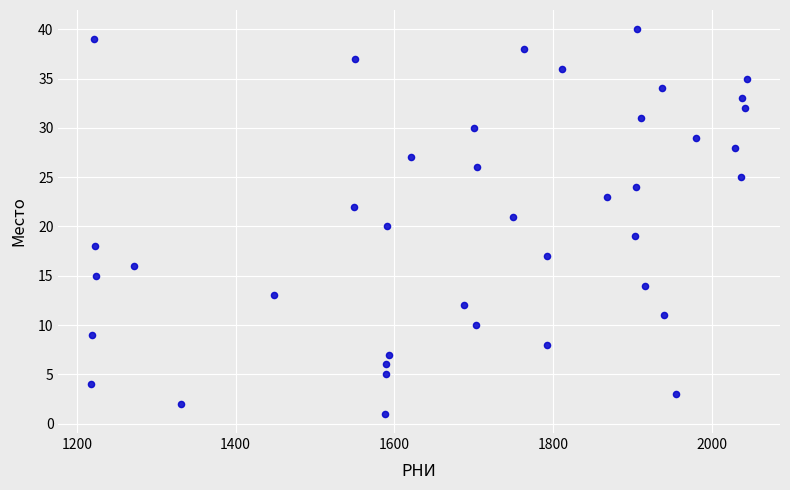

What is the range of X values (max minus min)?

827